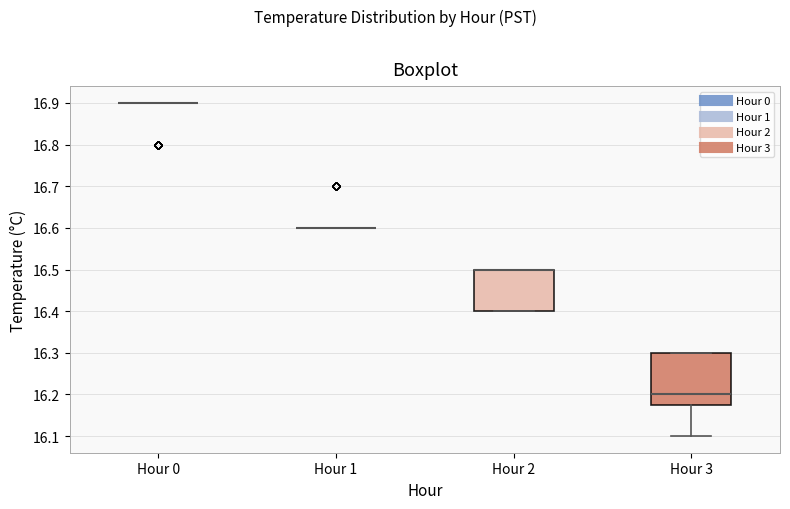

Comparing the boxes themselves (not the whiskers), which one is the tallest?

Hour 3